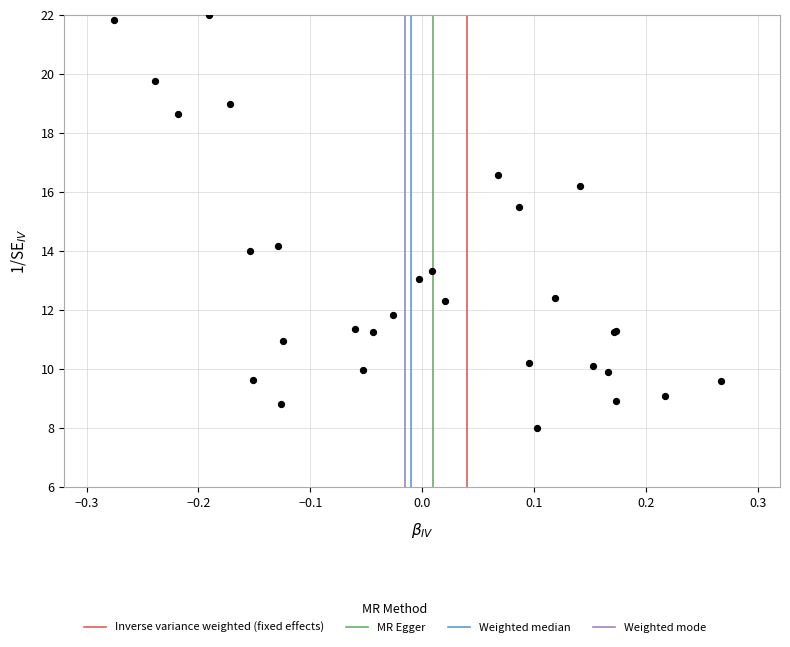

What Y value in the scatter plot is closest to 15?

15.5